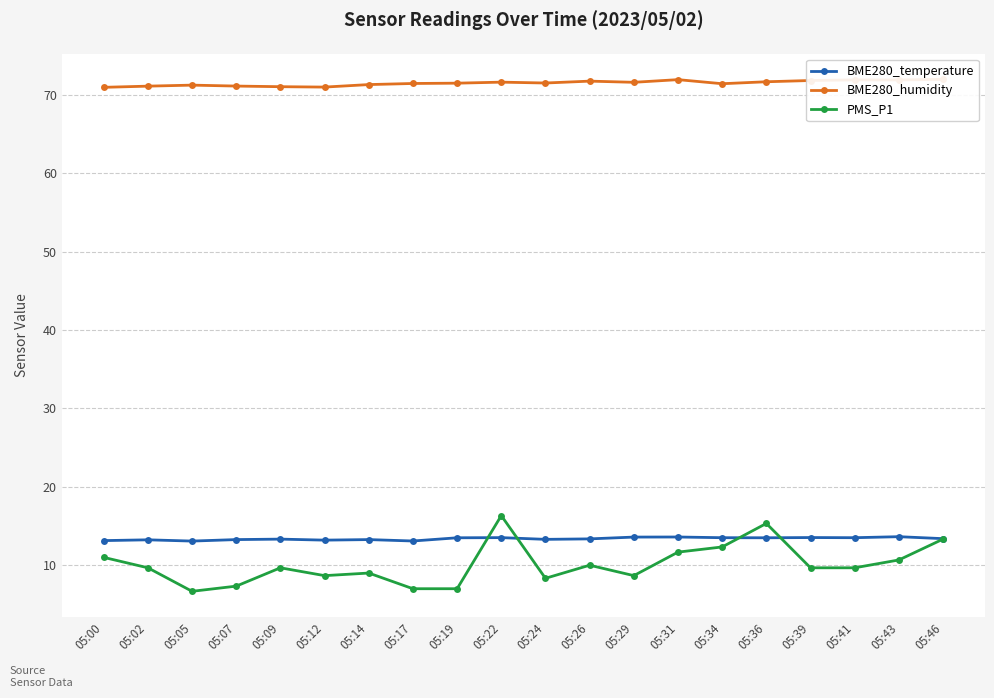

Read the PMS_P1 value at 05:12.

8.7